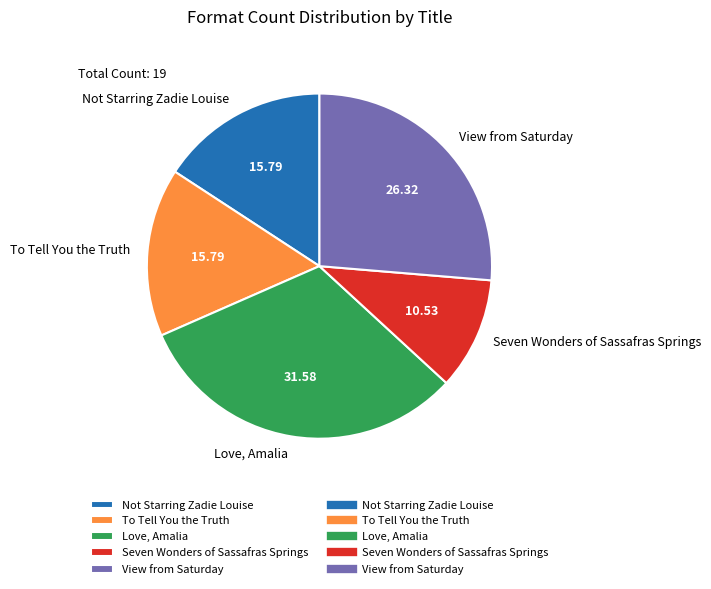

Between Not Starring Zadie Louise and View from Saturday, which is larger?

View from Saturday